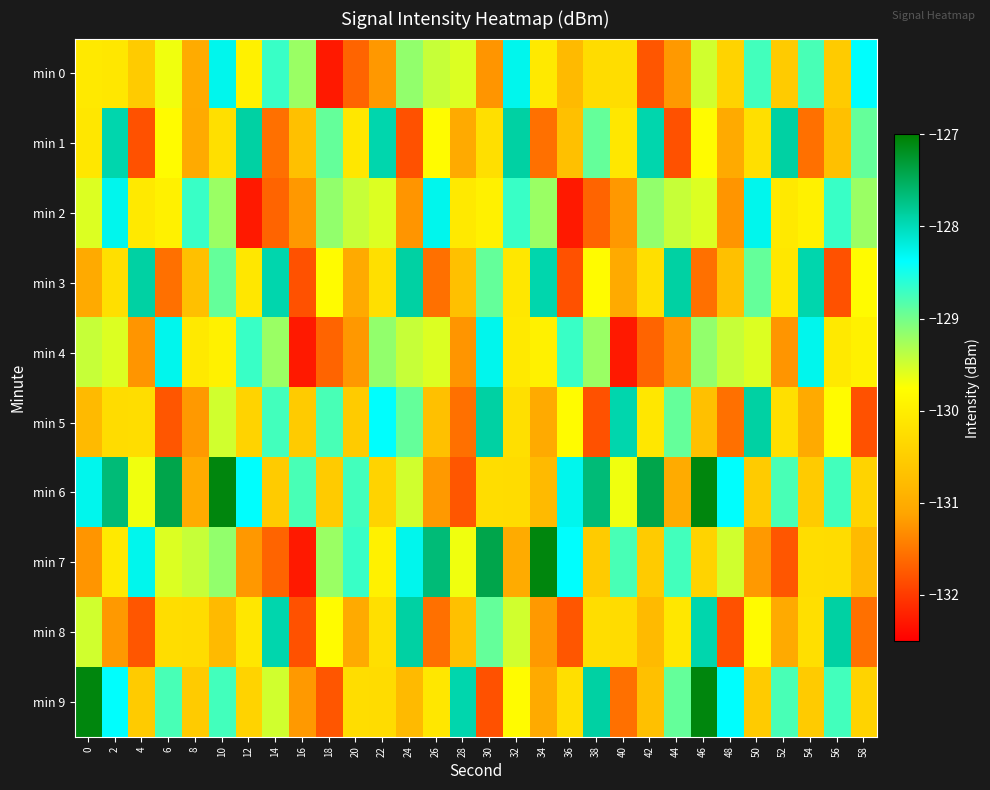

What is the difference between the highest and lowest values at 30?

4.4